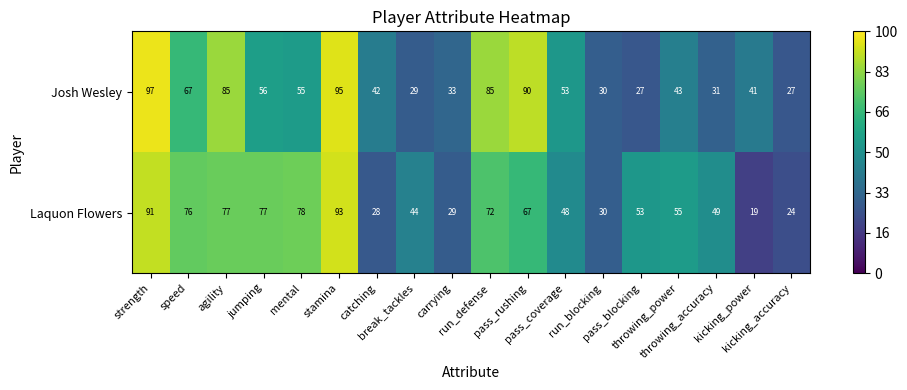

Which series has the widest spread of values?

Laquon Flowers